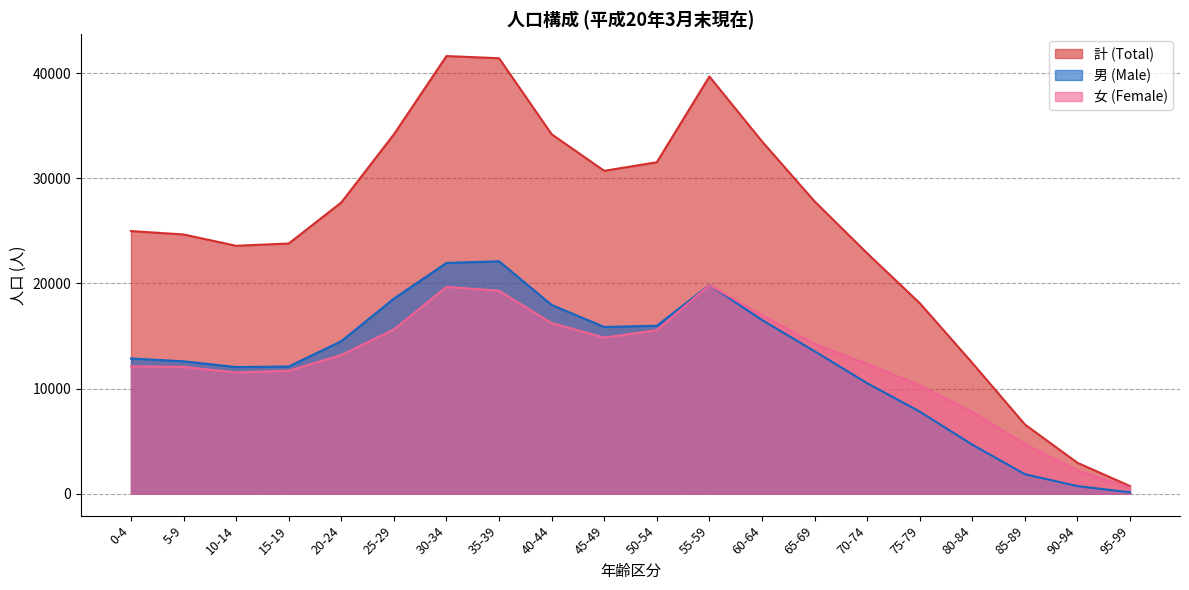

Is it true that 計 (Total) equals 57856 at 25-29?

False